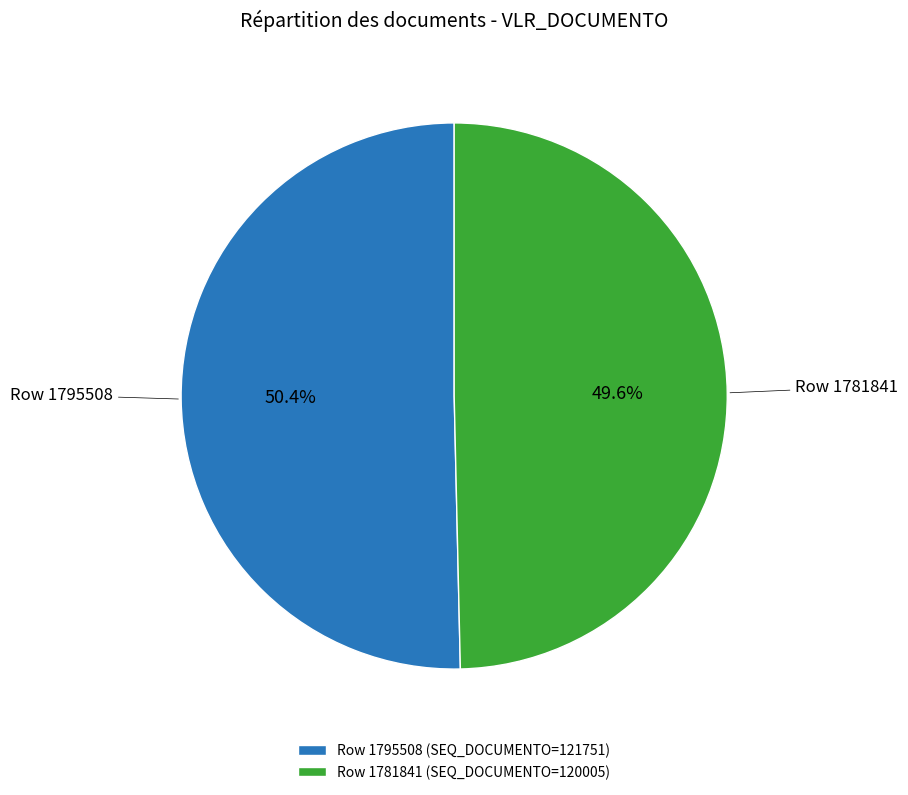

Which category has the biggest portion of the pie?

Row 1795508